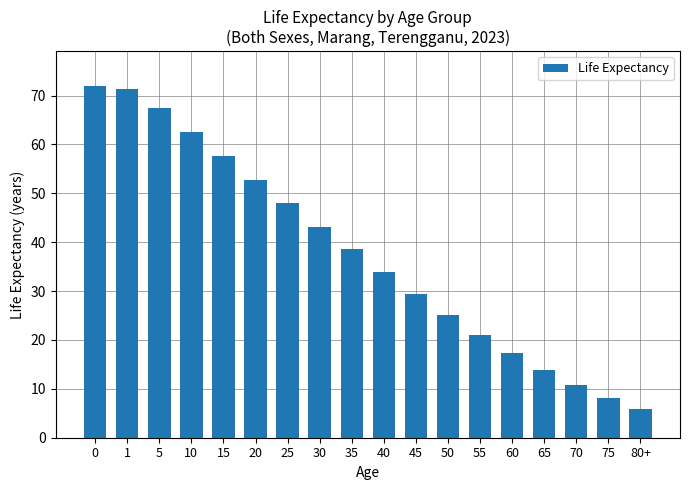

Where is the data nearest to the value 38?

35